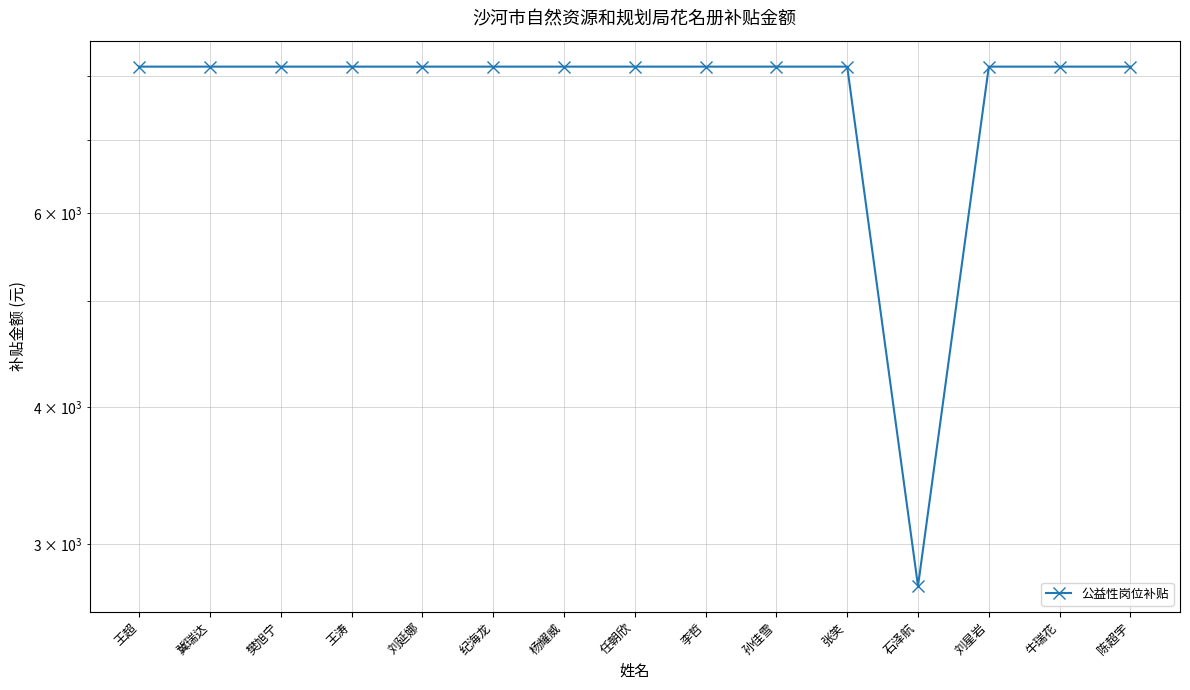

The chart shows a value of 8160.0 at 孙佳雪. True or false?

True